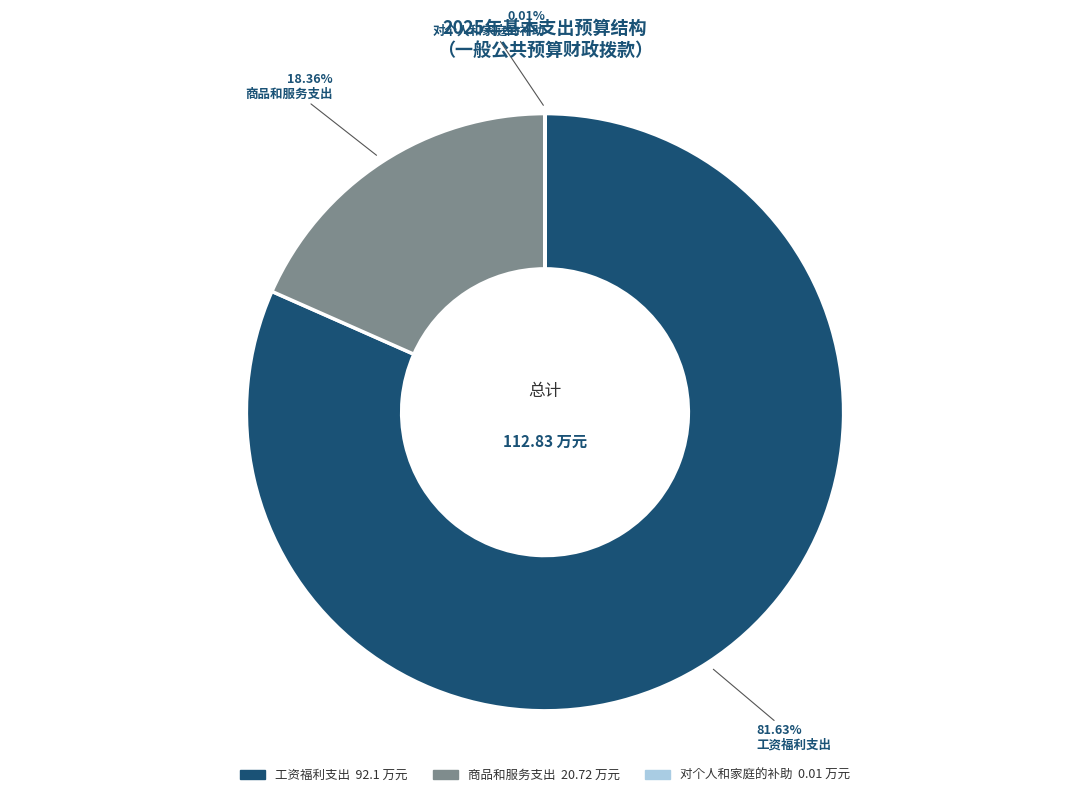

Between 工资福利支出 and 商品和服务支出, which is larger?

工资福利支出